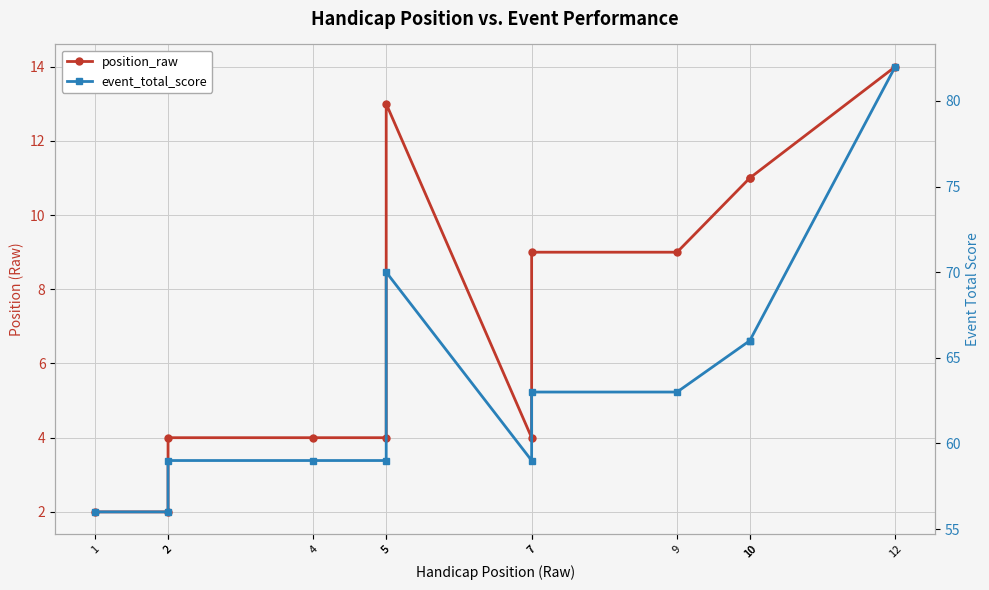

At which category does the chart reach its peak across all series?

12